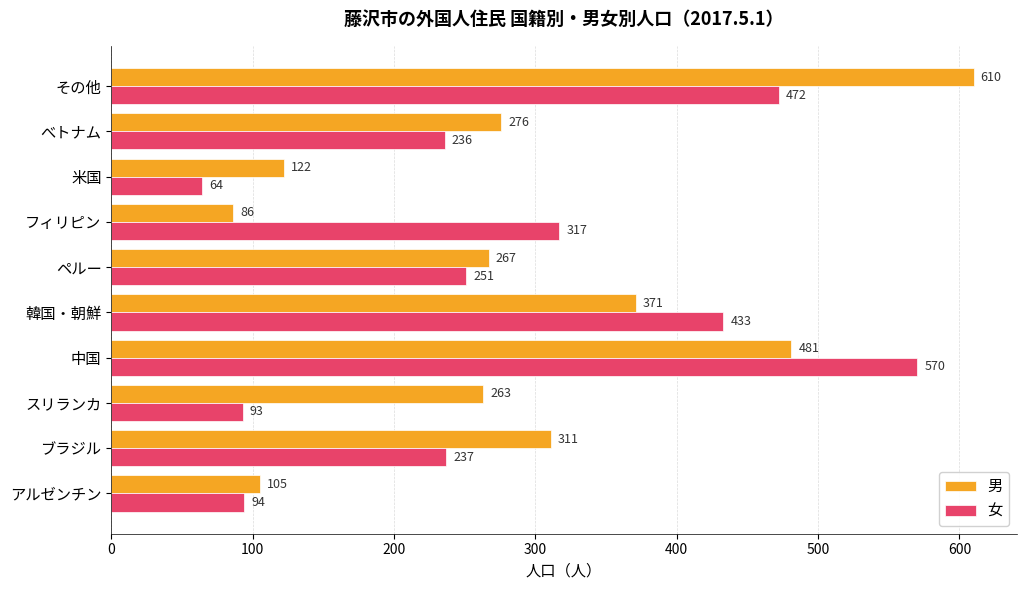

What is the difference between the 女 values at 米国 and 中国?

506